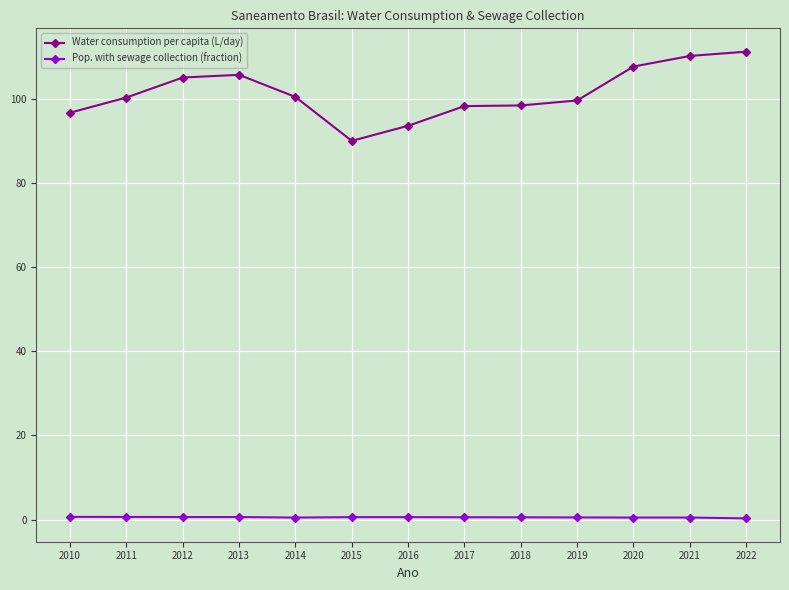

Is the value of Pop. with sewage collection (fraction) at 2014 greater than the value of Water consumption per capita (L/day) at 2011?

No